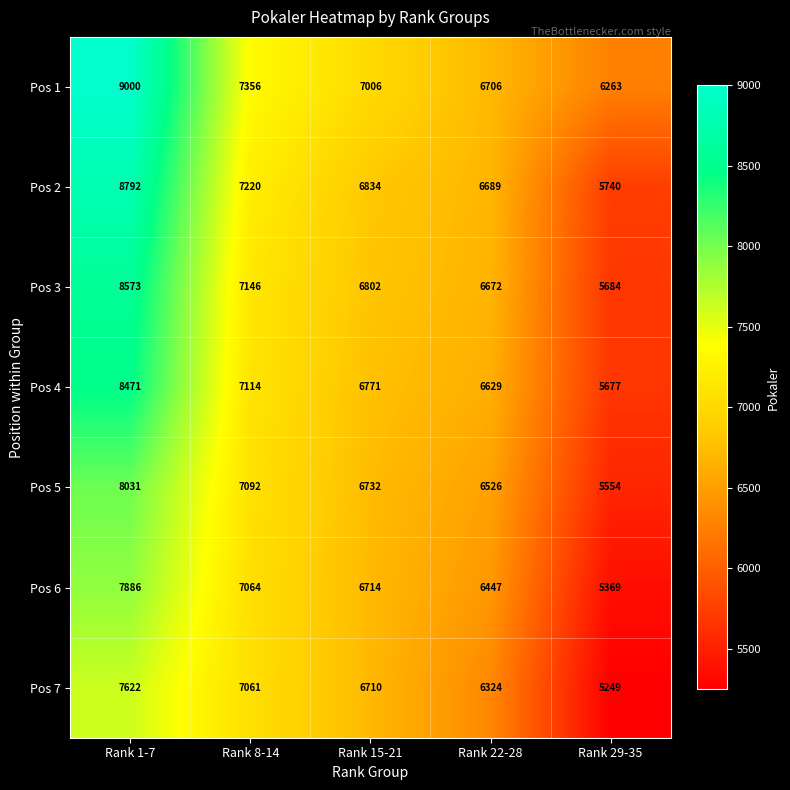

Is it true that Pos 4 equals 5677 at Rank 29-35?

True